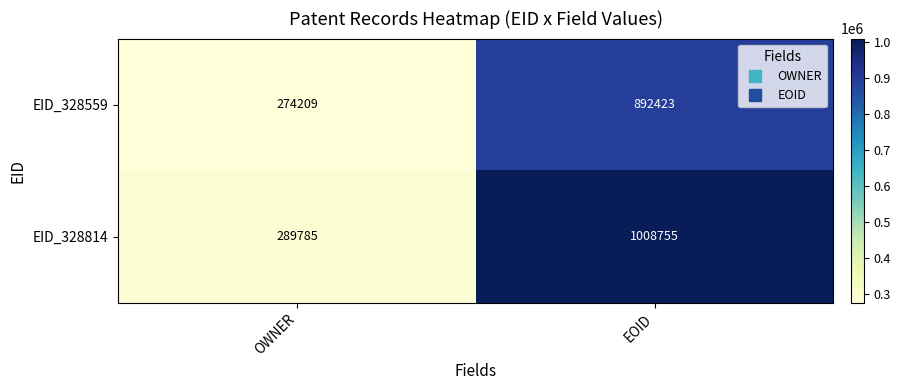

Where is EID_328559 nearest to the value 583316?

OWNER